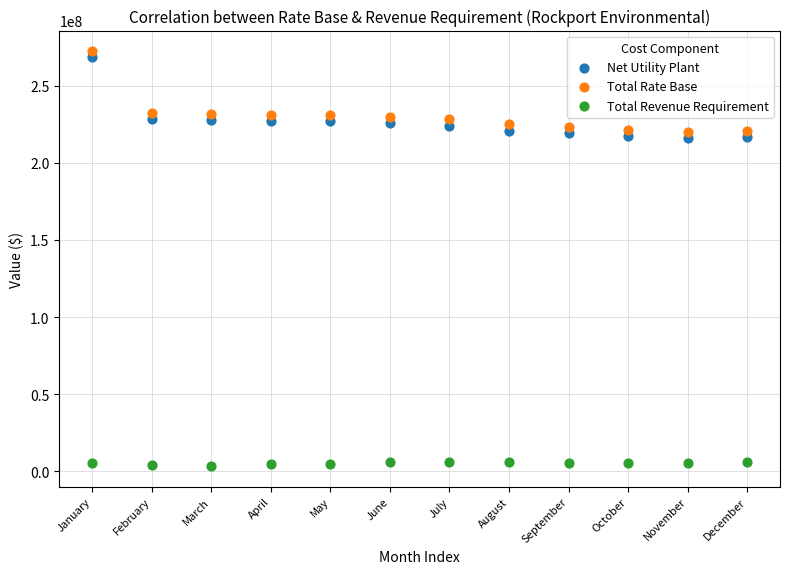

Which series has the widest spread of Y values?

Net Utility Plant